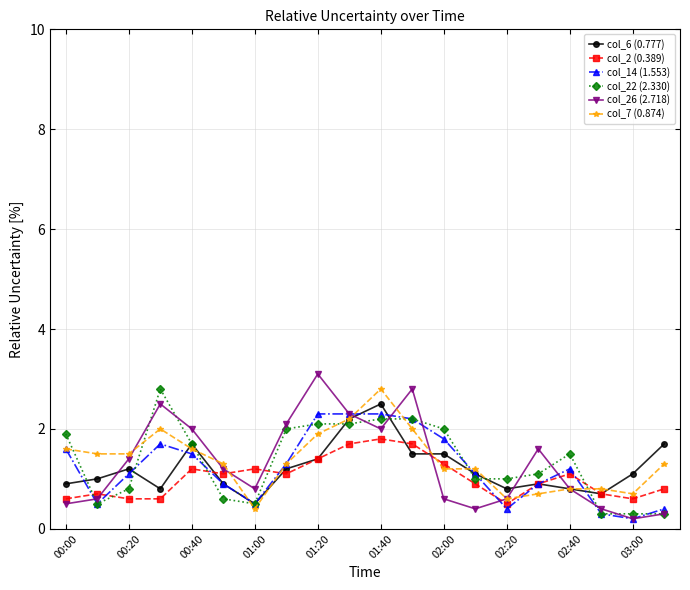

What is the highest value of the col_7 (0.874) series?

2.8